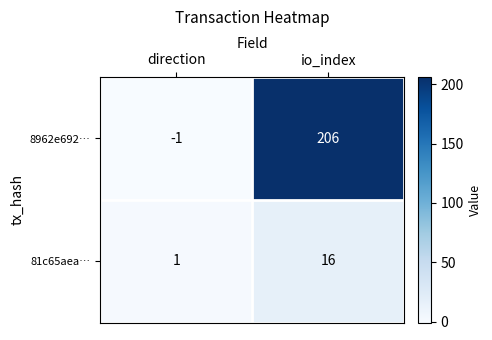

Reading left to right, what are all the values shown in this chart?

8962e692…: direction=-1	io_index=206
81c65aea…: direction=1	io_index=16